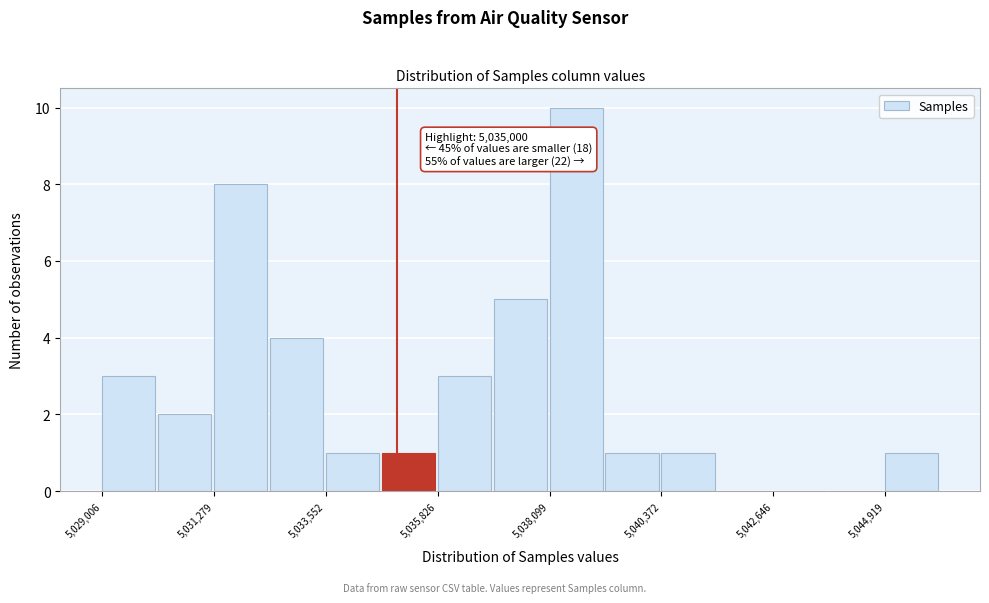

Read against the x-axis, roughly where is the centre of the tallest bar?

5038500